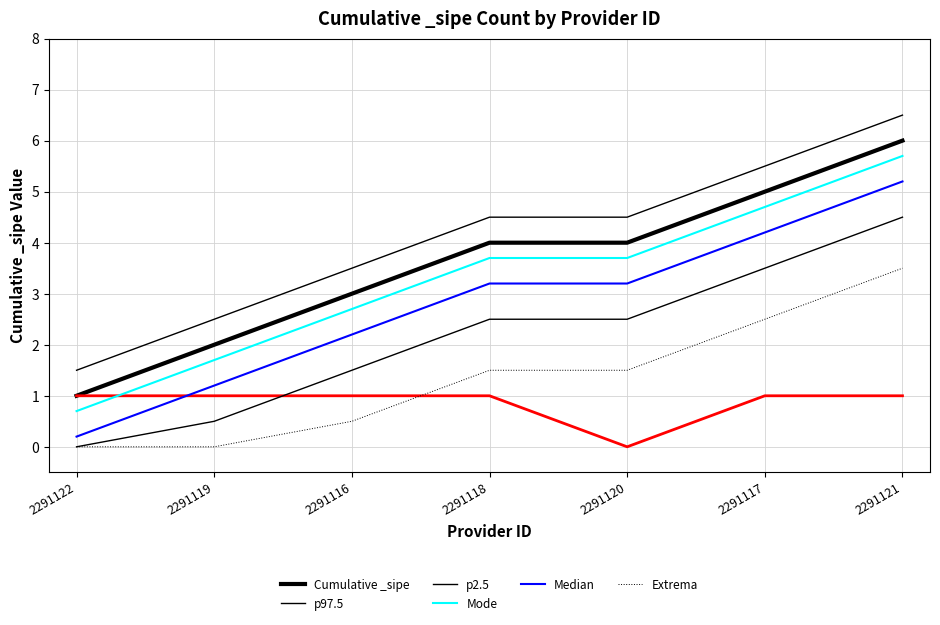

Between 2291116 and 2291121, which is larger?

2291121